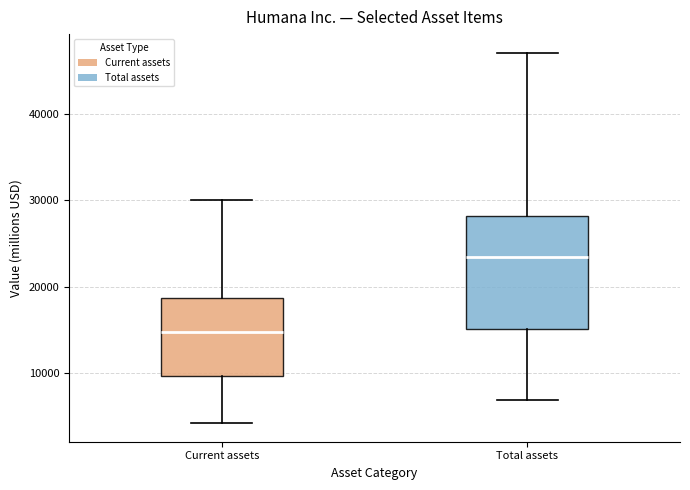

Which box is the tallest, from its lower edge to its upper edge?

Total assets